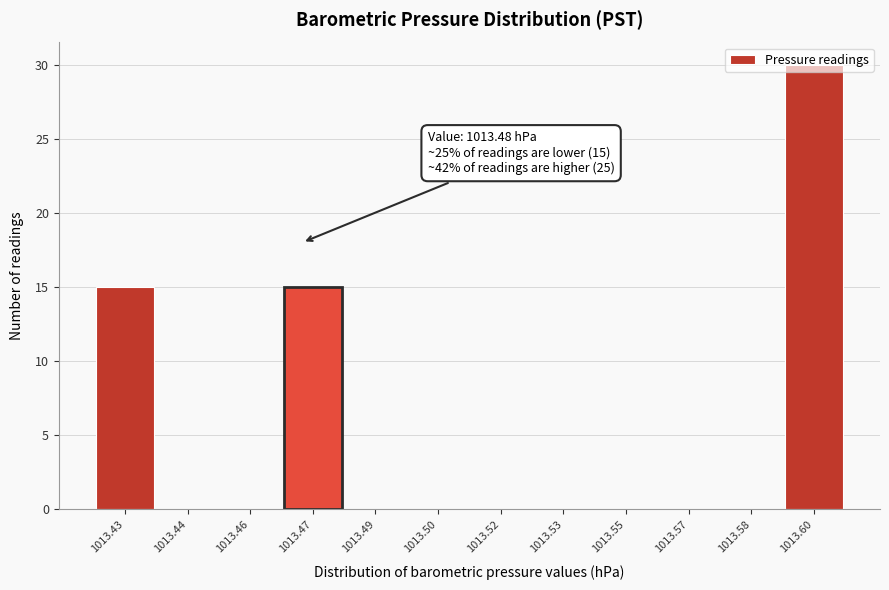

Is it true that the value at 1013.57 is 0?

True